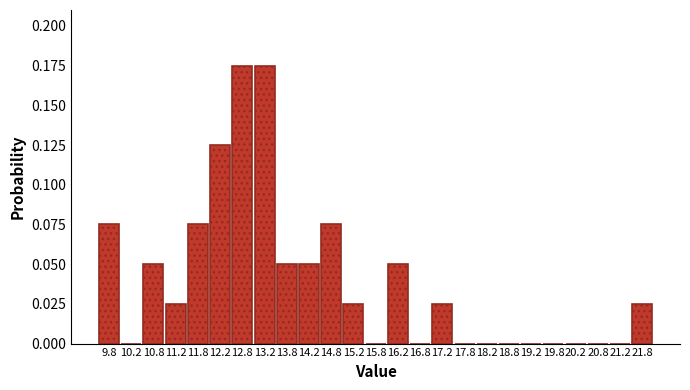

How tall is the bar that spans 14.5 to 15.0 on the x-axis? The values are not printed on the chart, so give them approximately, as read against the axis.

0.075